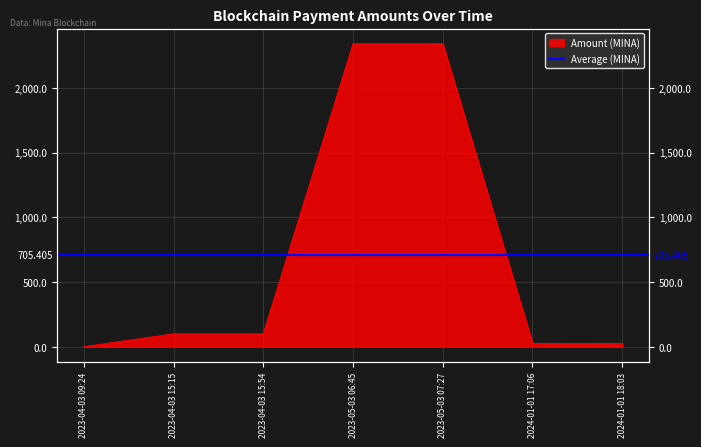

What is the difference between the maximum and minimum values?

2341.1